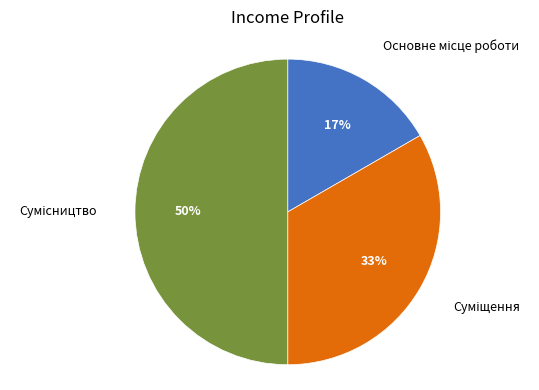

To the nearest percent, what is the average slice percentage?

33%